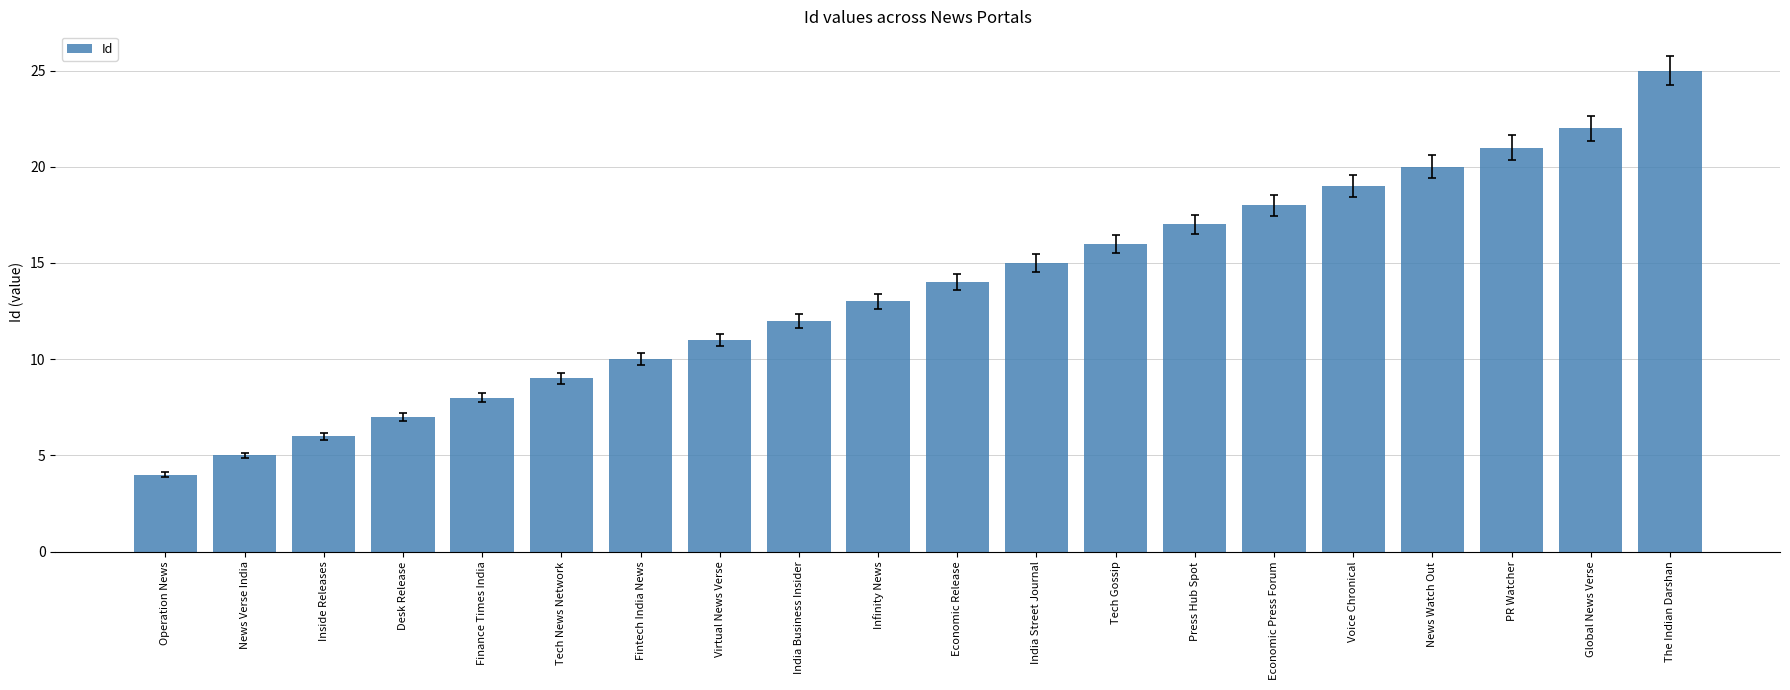

What is the minimum value shown in the chart?

4